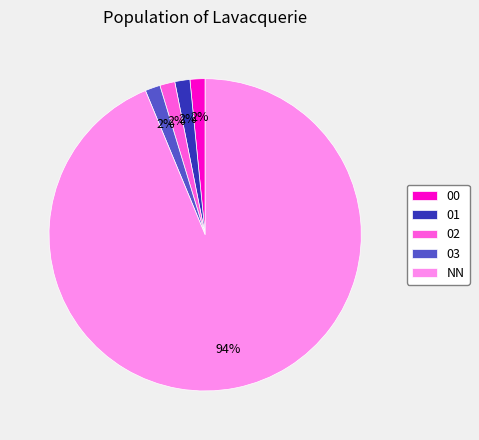

True or false: 03 accounts for 13% of the total.

False